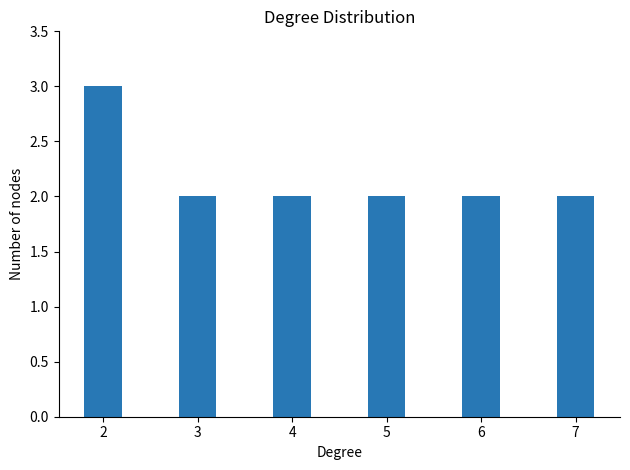

Count the values in the range 2 to 3.

6